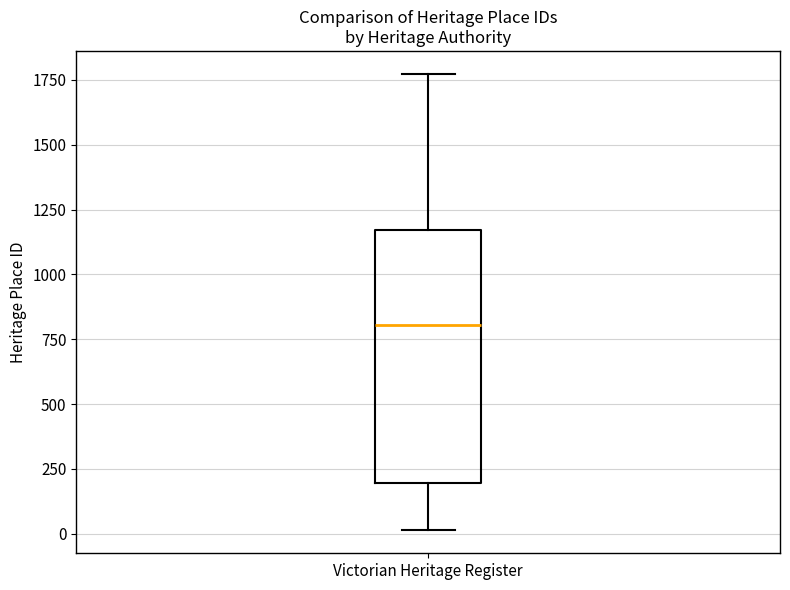

Where is the lower edge of the box for Victorian Heritage Register on the y-axis? The values are not printed on the chart, so give them approximately, as read against the axis.

200